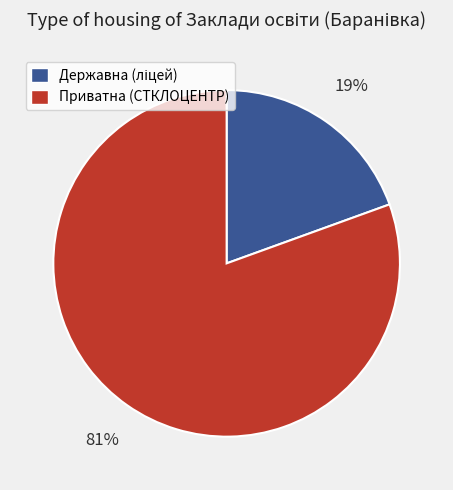

Which category accounts for the majority?

Приватна (СТКЛОЦЕНТР)